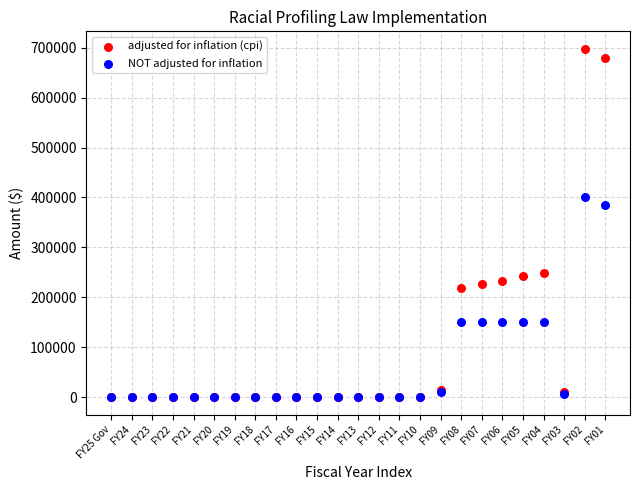

Which series has the largest Y range (max minus min)?

adjusted for inflation (cpi)